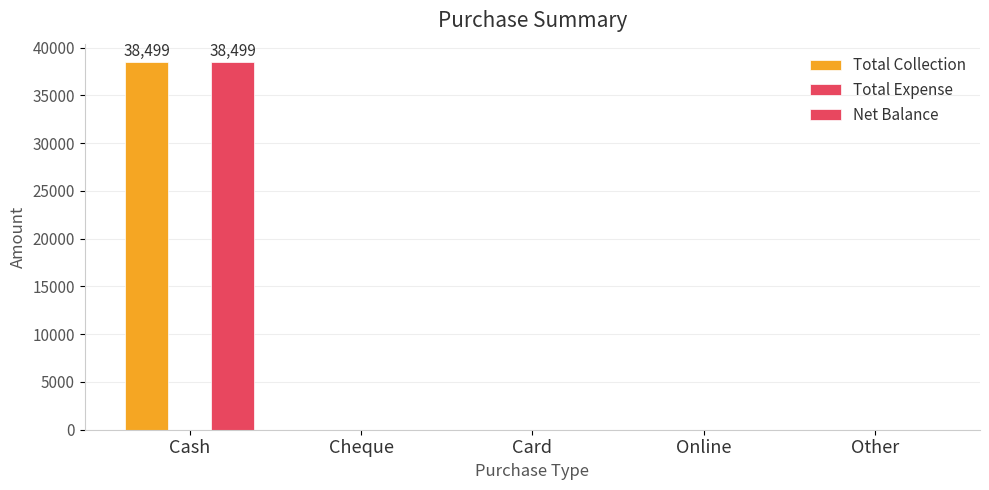

Does the chart contain stacked bars?

No